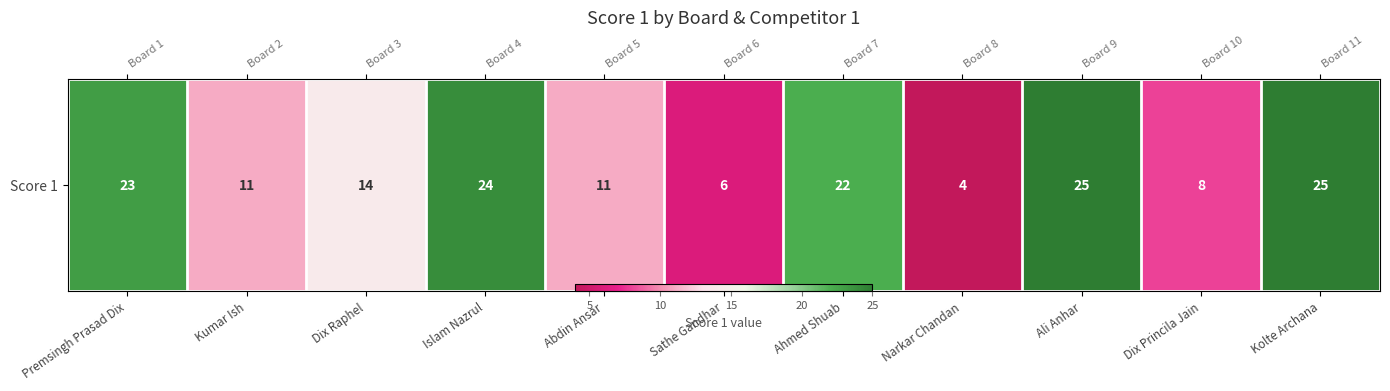

List the labels in order of value, largest first.

Ali Anhar, Kolte Archana, Islam Nazrul, Premsingh Prasad Dix, Ahmed Shuab, Dix Raphel, Kumar Ish, Abdin Ansar, Dix Princila Jain, Sathe Gandhar, Narkar Chandan